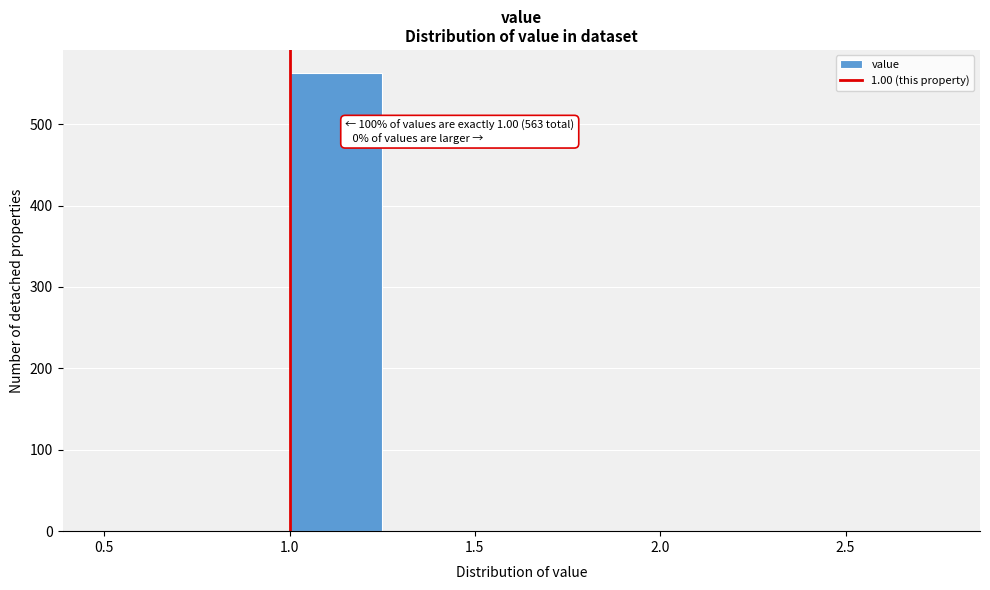

Which range on the x-axis has the tallest bar?

1.00 to 1.25